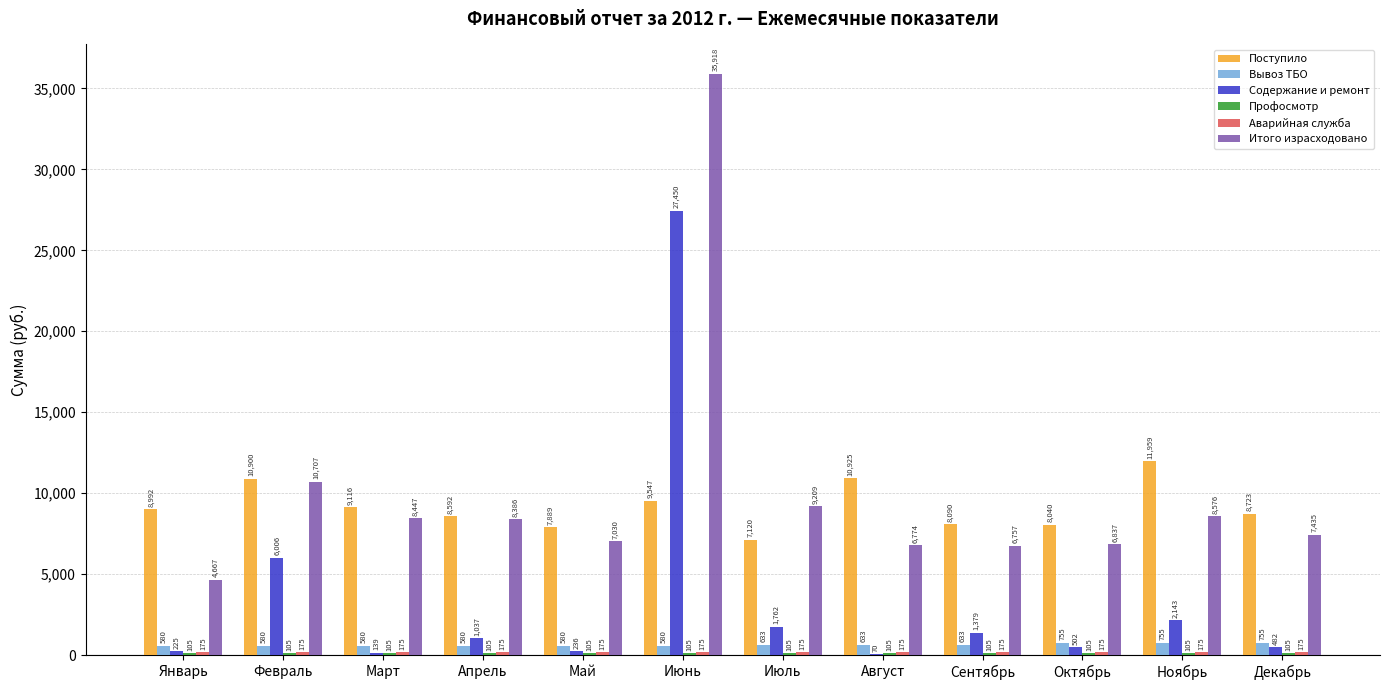

Is it true that Итого израсходовано equals 6756.7 at Сентябрь?

True